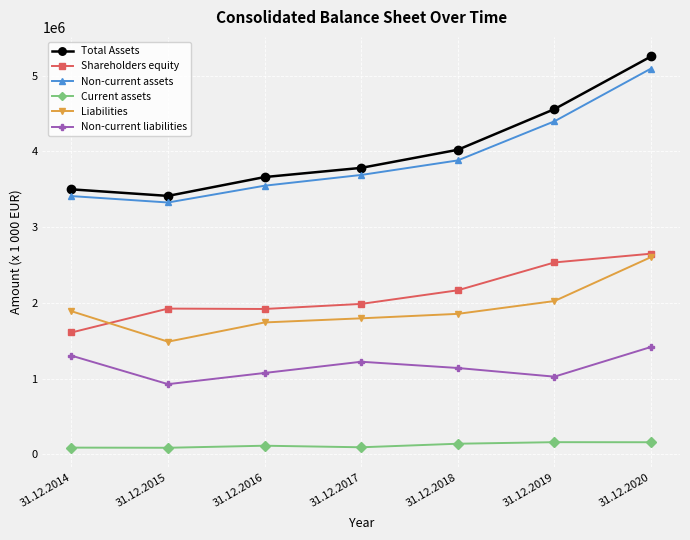

Which series has the largest range (max minus min)?

Total Assets